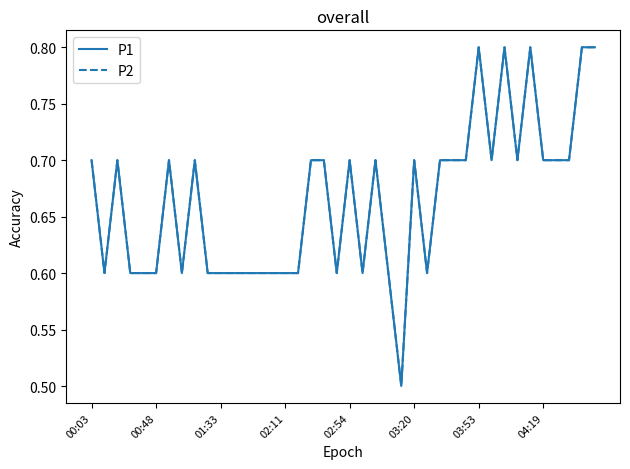

Does the chart display data point markers on the line(s)?

No